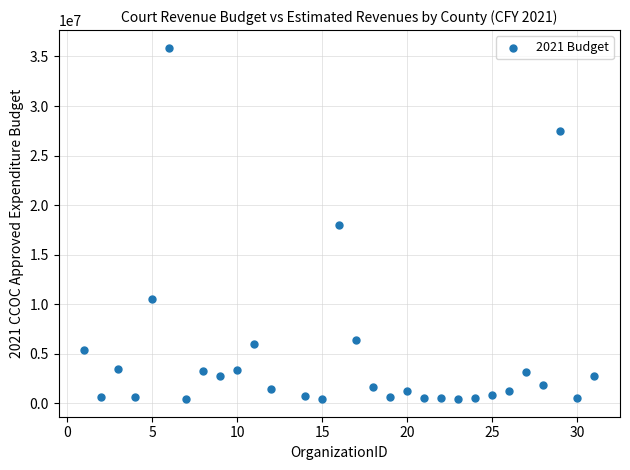

What is the range of X values (max minus min)?

30